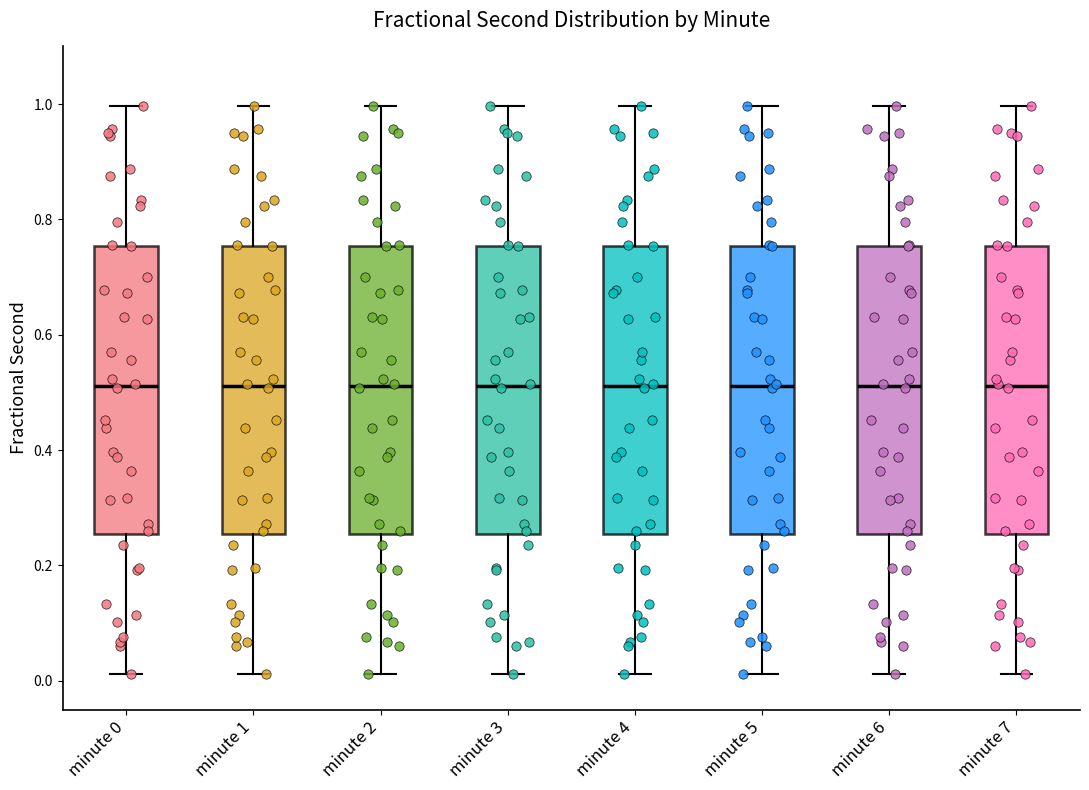

Where does the upper whisker of the box for minute 1 end on the y-axis? The values are not printed on the chart, so give them approximately, as read against the axis.

1.00